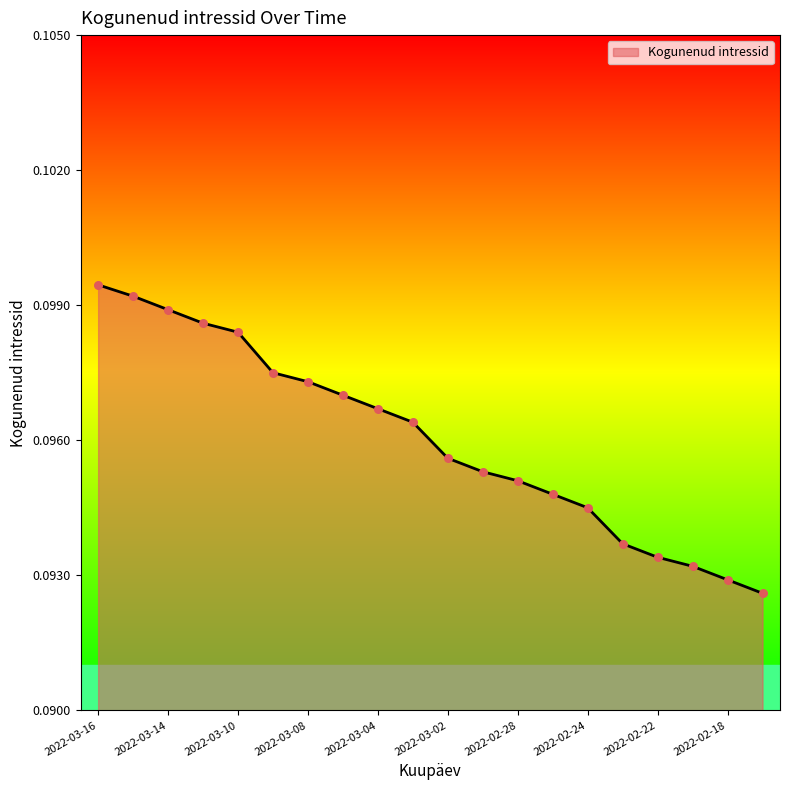

How many lines are shown in the chart?

1